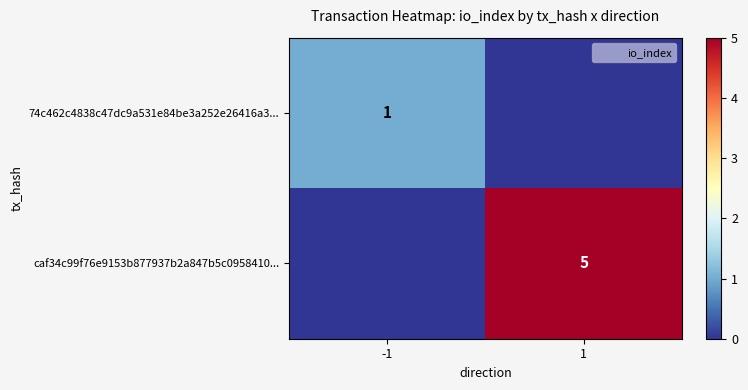

At which label is 74c462c4838c47dc9a531e84be3a252e26416a3... closest to 0?

1